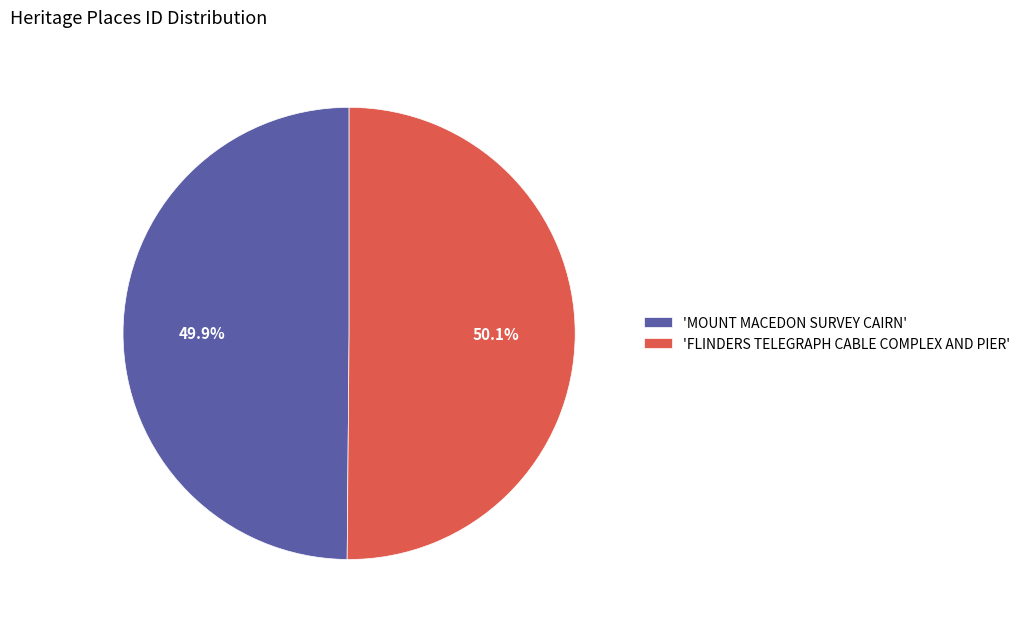

Does any single category account for the majority?

Yes